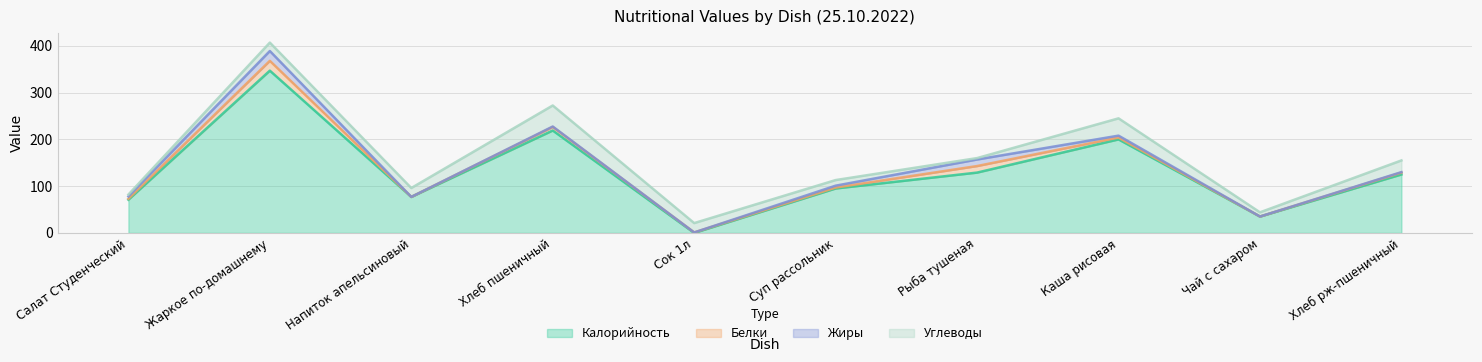

What is the label of the 3rd point from the right?

Каша рисовая